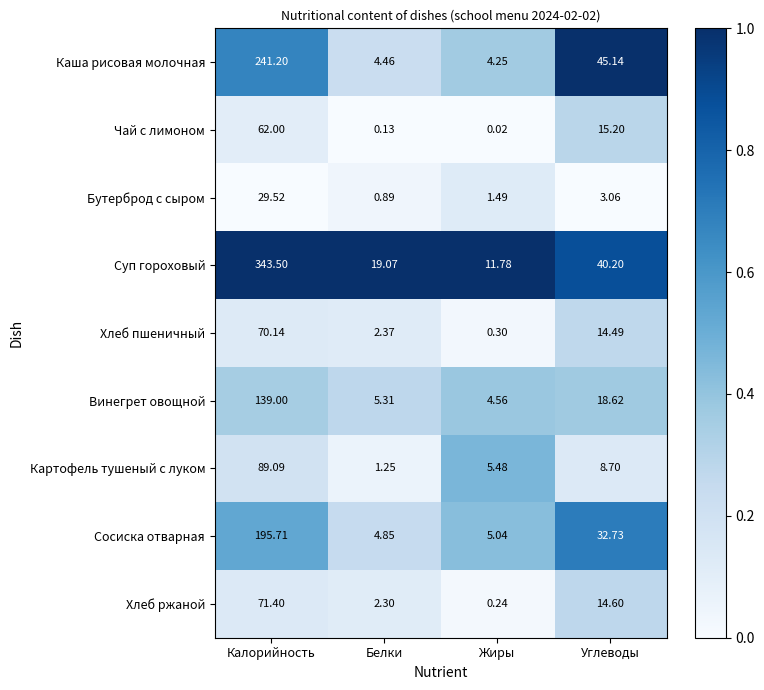

What is the spread (max minus min) of values at Углеводы?

42.1